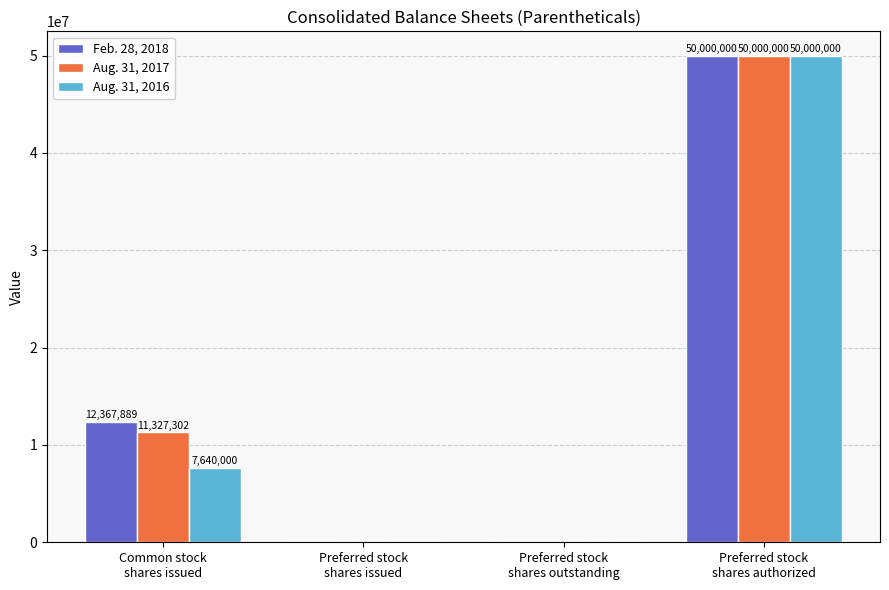

What are all the series names shown in the legend?

Feb. 28, 2018, Aug. 31, 2017, Aug. 31, 2016